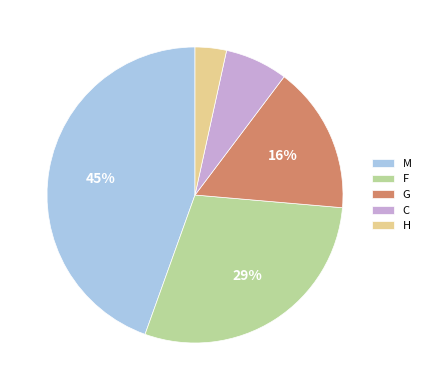

How many slices are in this pie chart?

5